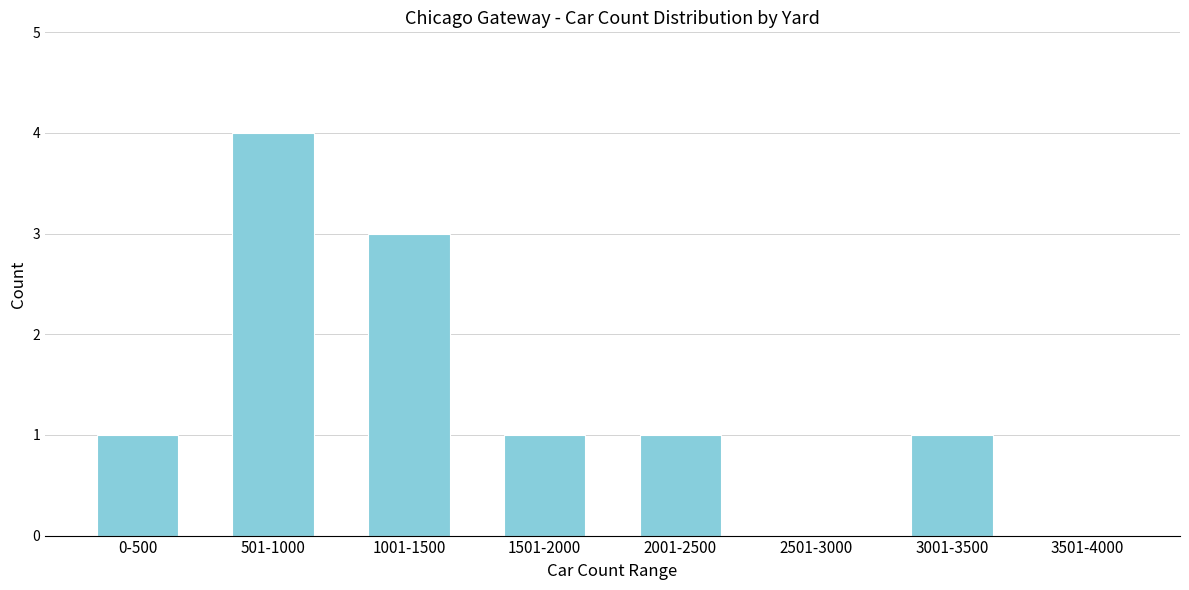

Reading left to right, transcribe all the data shown in this chart.

0-500=1	501-1000=4	1001-1500=3	1501-2000=1	2001-2500=1	2501-3000=0	3001-3500=1	3501-4000=0